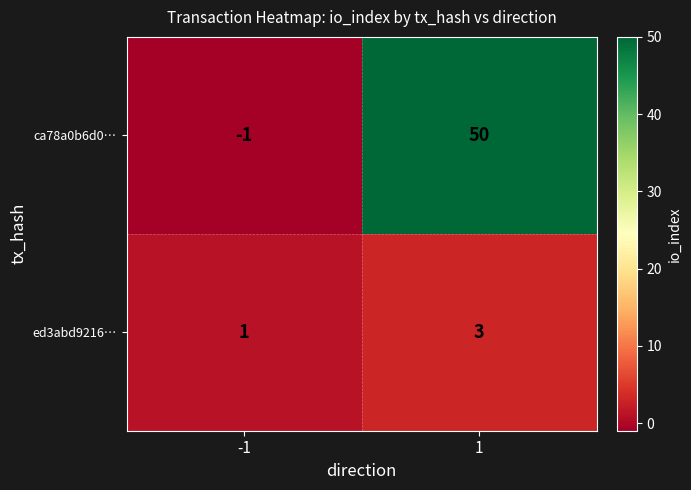

The ed3abd9216… series shows 5 at 1. True or false?

False